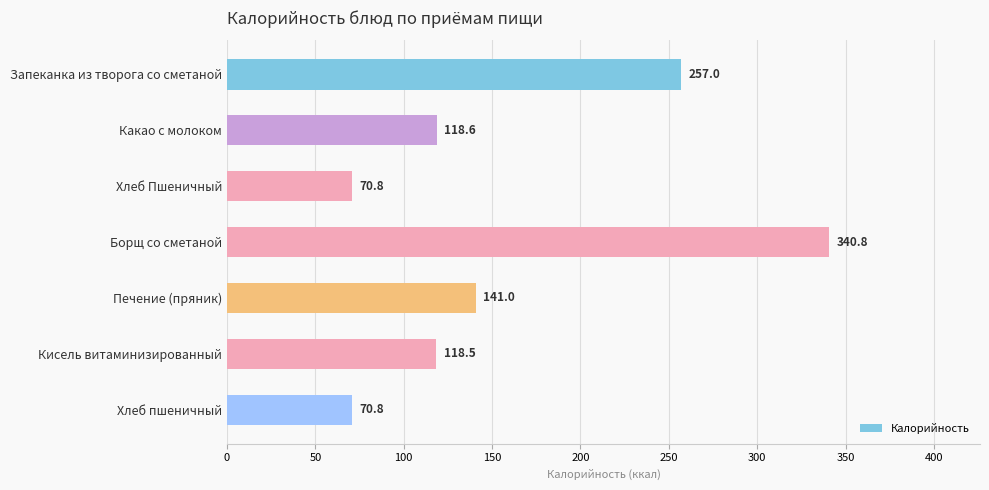

Reading bottom to top, extract all data points from this chart.

70.8	118.5	141.0	340.8	70.8	118.6	257.0